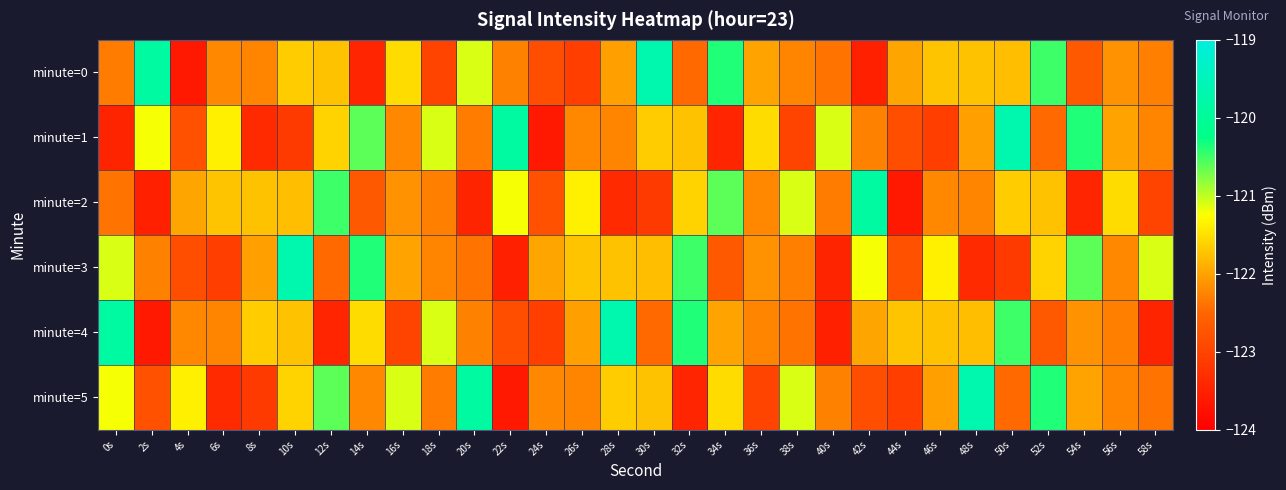

Between 6s and 38s, which series saw the biggest shift?

minute=5